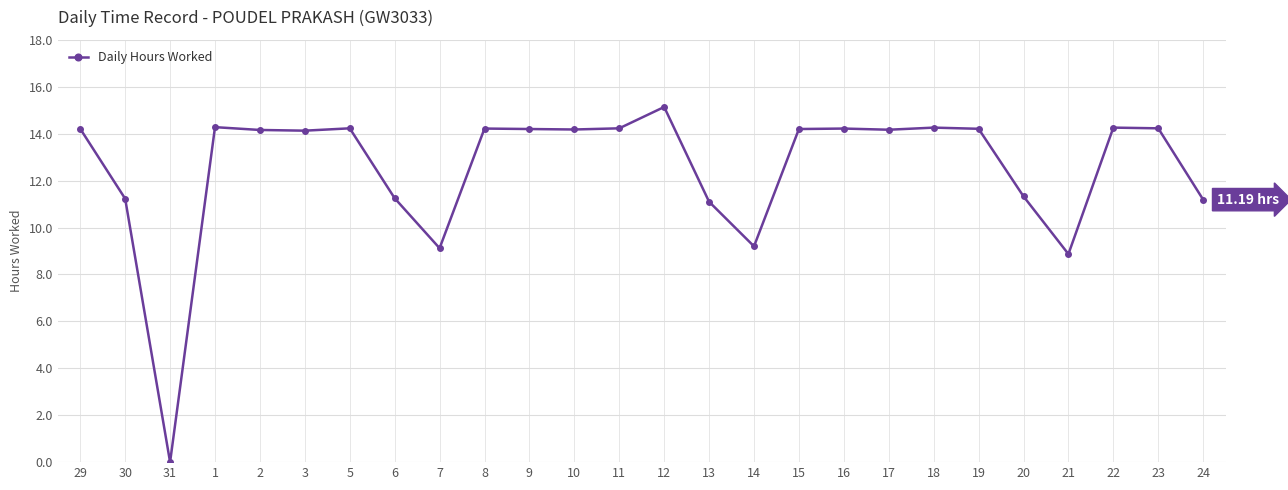

What is the difference between the second highest and minimum values?

14.3